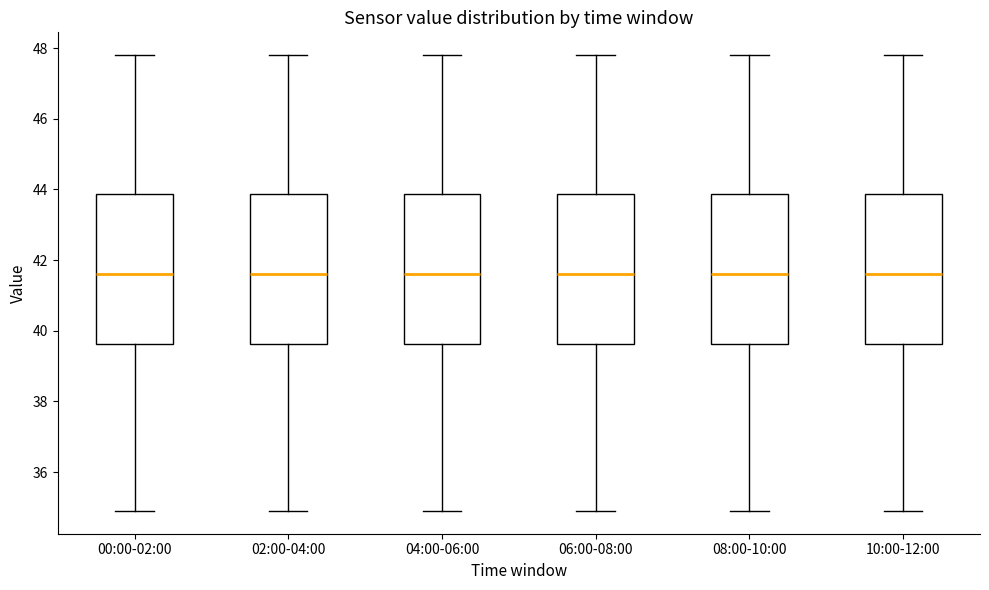

Where is the upper edge of the box for 10:00-12:00 on the y-axis? The values are not printed on the chart, so give them approximately, as read against the axis.

43.8